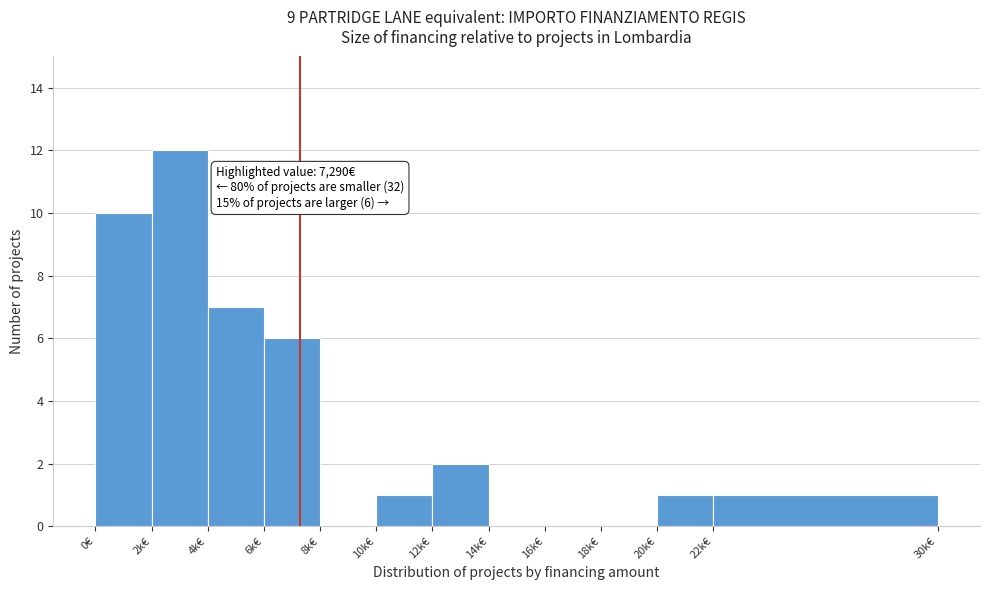

Reading left to right, list all the values displayed in this chart.

0€=10	2k€=12	4k€=7	6k€=6	8k€=0	10k€=1	12k€=2	14k€=0	16k€=0	18k€=0	20k€=1	22k€=1